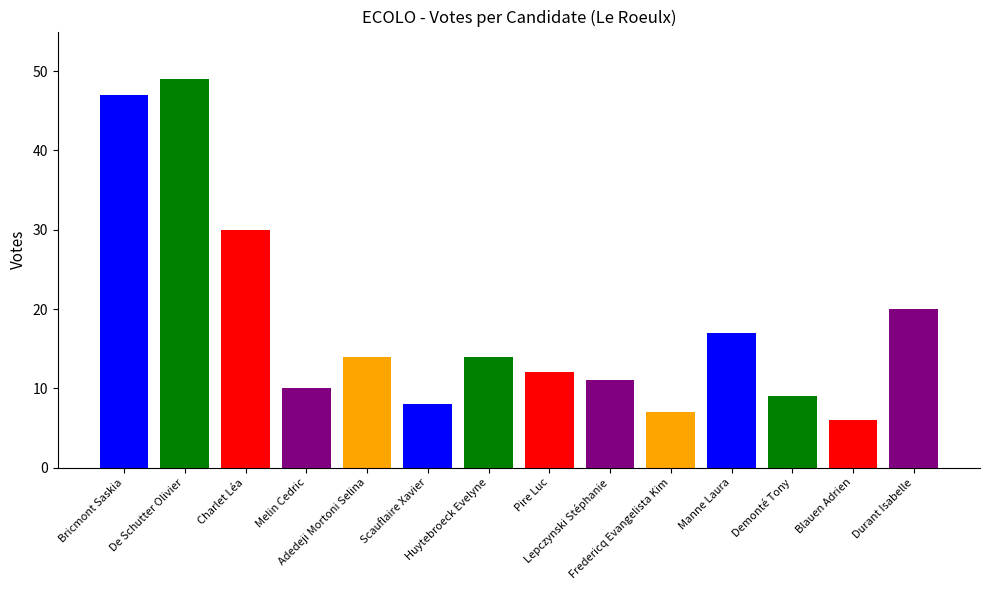

What is the difference between the maximum and minimum values?

43